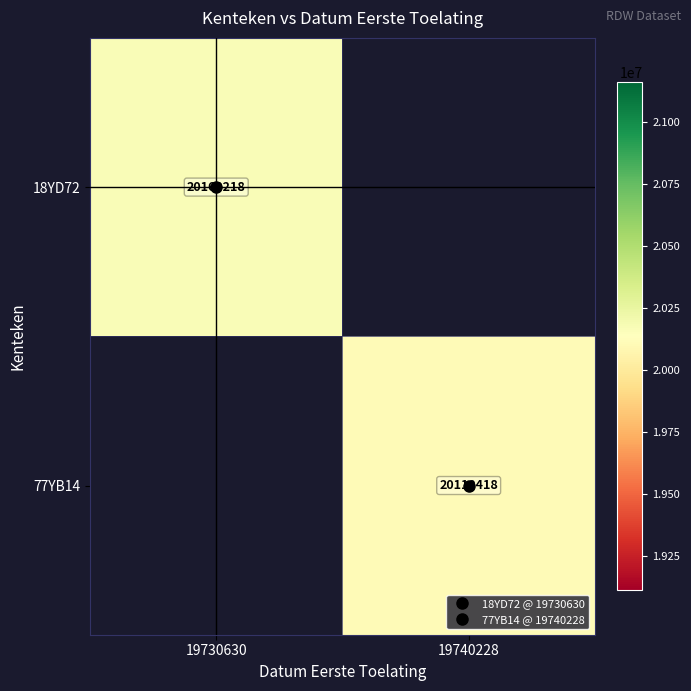

Which label corresponds to the smallest value in the chart?

19740228